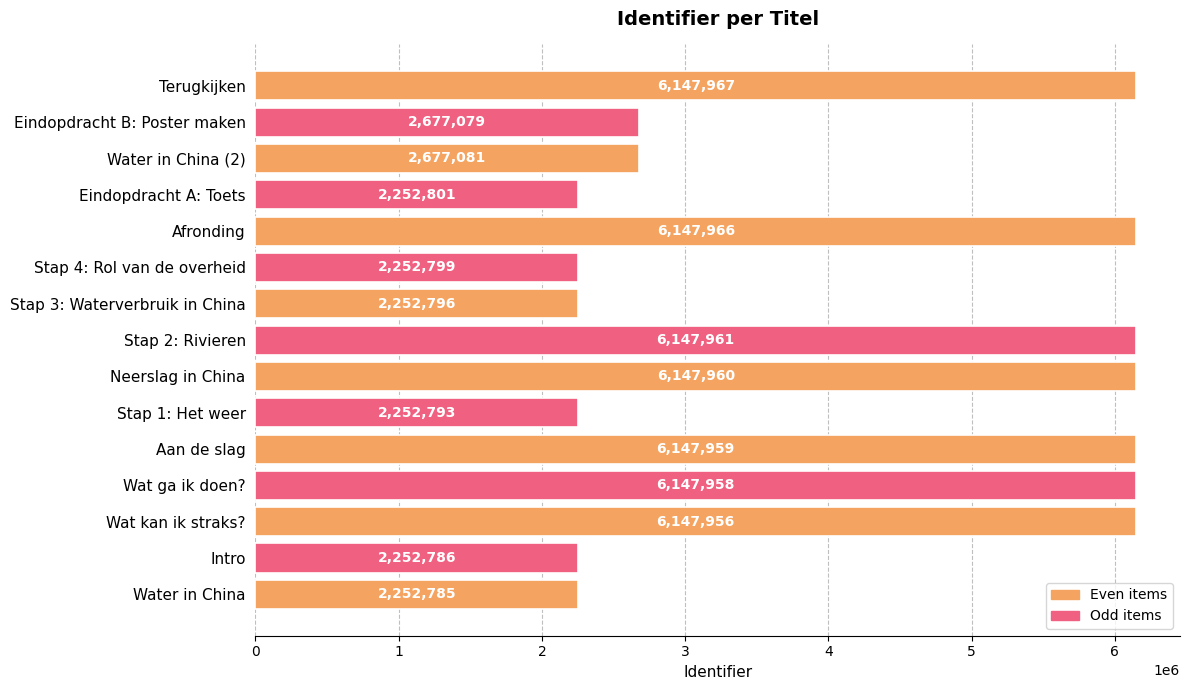

Approximately how many times larger is the value at Wat kan ik straks? compared to Stap 1: Het weer?

2.7